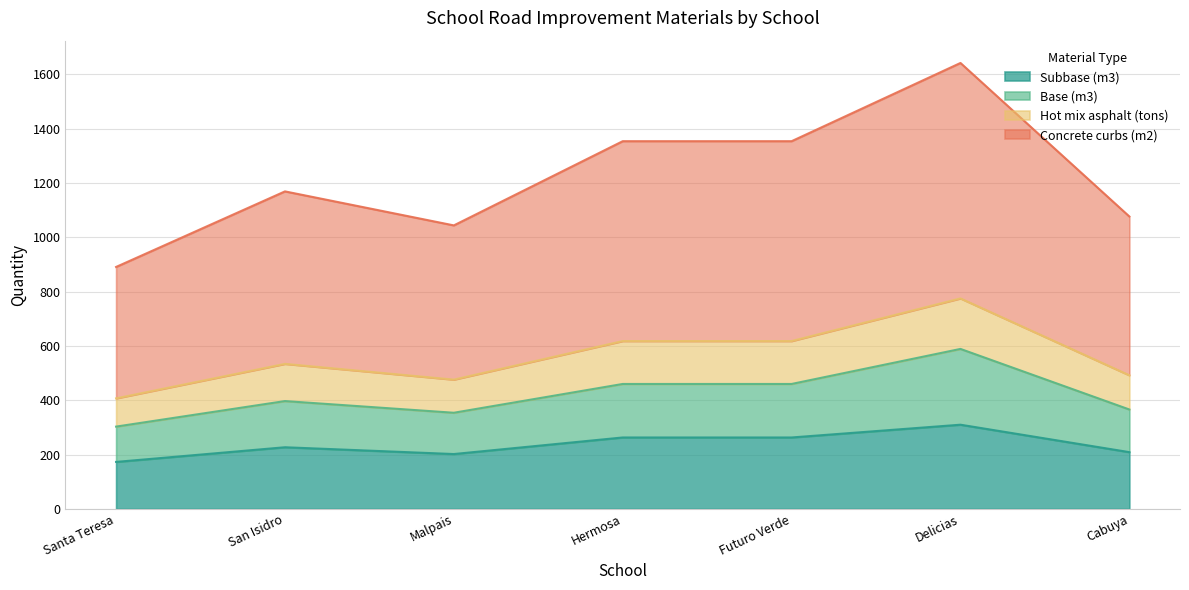

What is the difference between the maximum and minimum values in the Concrete curbs (m2) series?

368.0